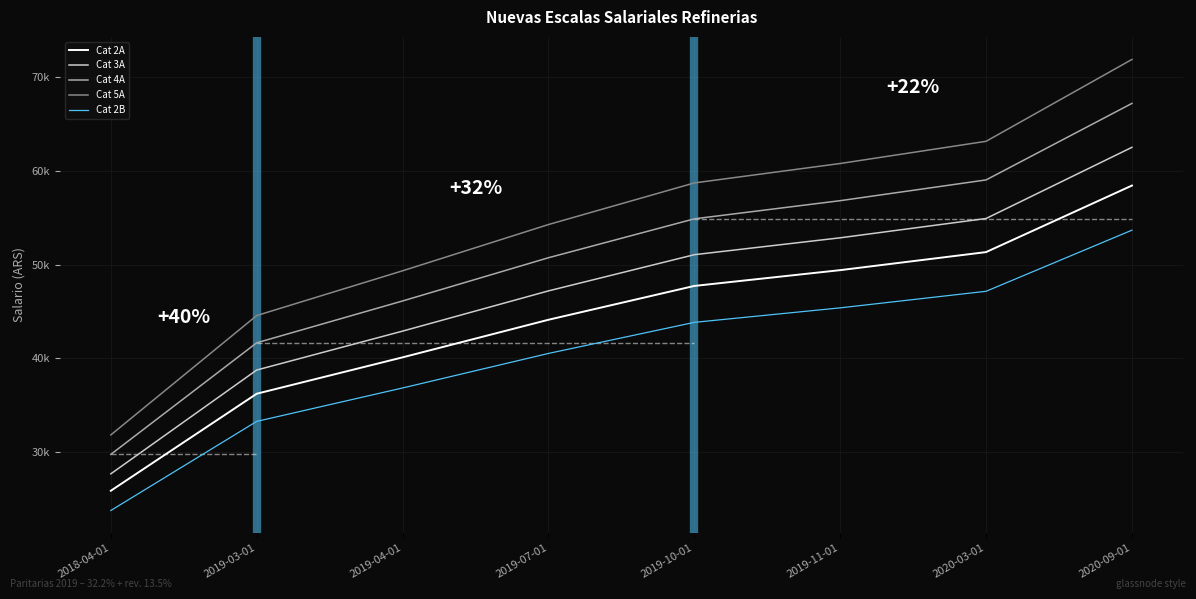

Reading left to right, extract all data points from this chart.

Cat 2A: 25876.0	36226.0	40107.0	44118.0	47727.0	49412.0	51337.0	58435.9
Cat 3A: 27682.0	38755.0	42907.0	47198.0	51060.0	52862.0	54921.0	62515.5
Cat 4A: 29756.0	41659.0	46123.0	50735.0	54886.0	56823.0	59037.0	67201.2
Cat 5A: 31833.0	44567.0	49342.0	54276.0	58717.0	60789.0	63157.0	71891.3
Cat 2B: 23768.0	33276.0	36841.0	40525.0	43841.0	45388.0	47156.0	53677.3